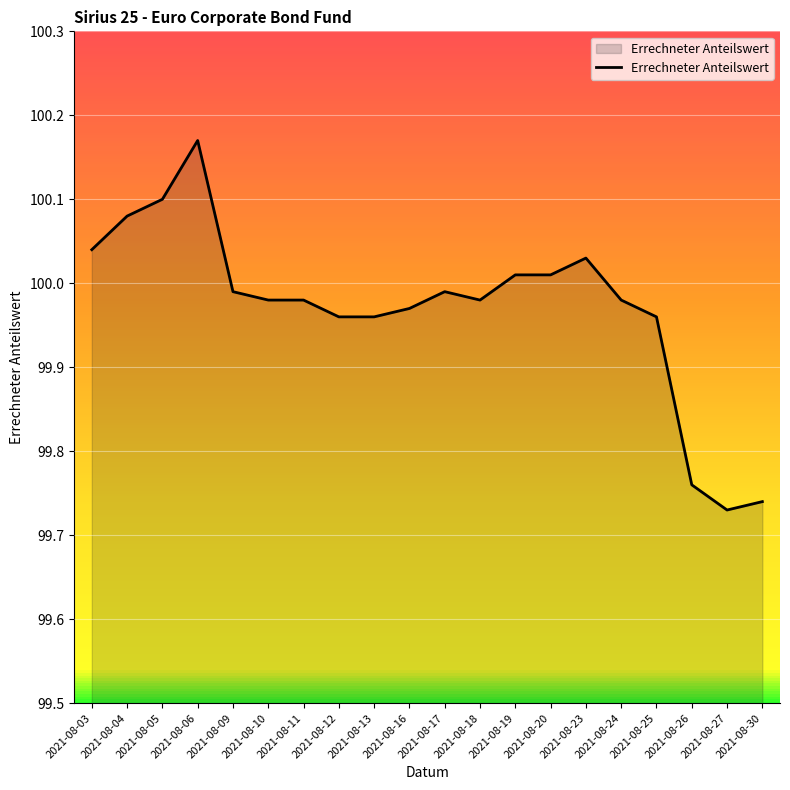

Which label corresponds to the smallest value in the chart?

2021-08-27